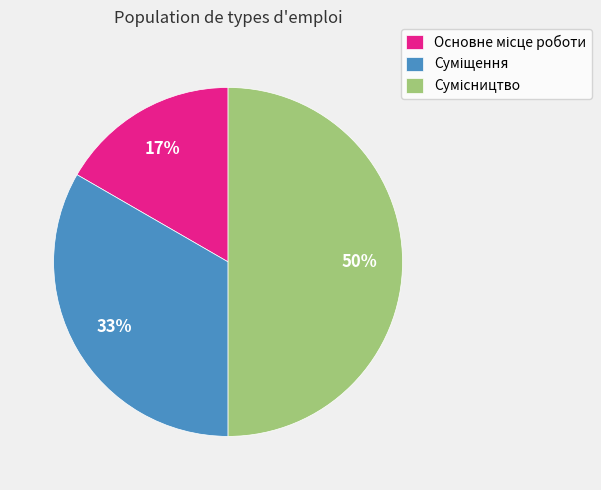

To the nearest percent, what is the difference between the largest and smallest slice percentages?

33%